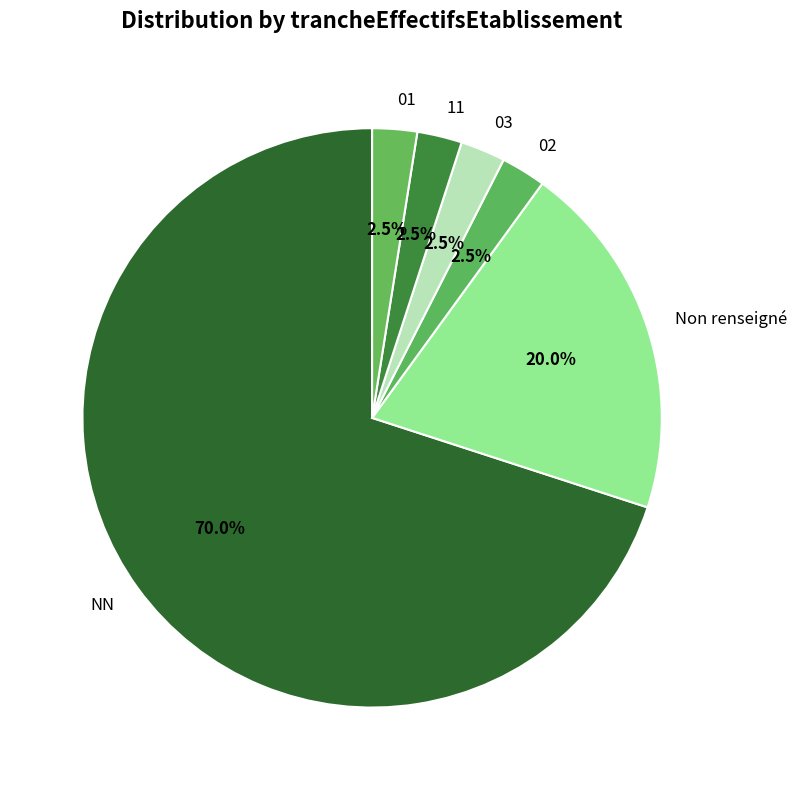

Does 02 represent more than half of the total?

No